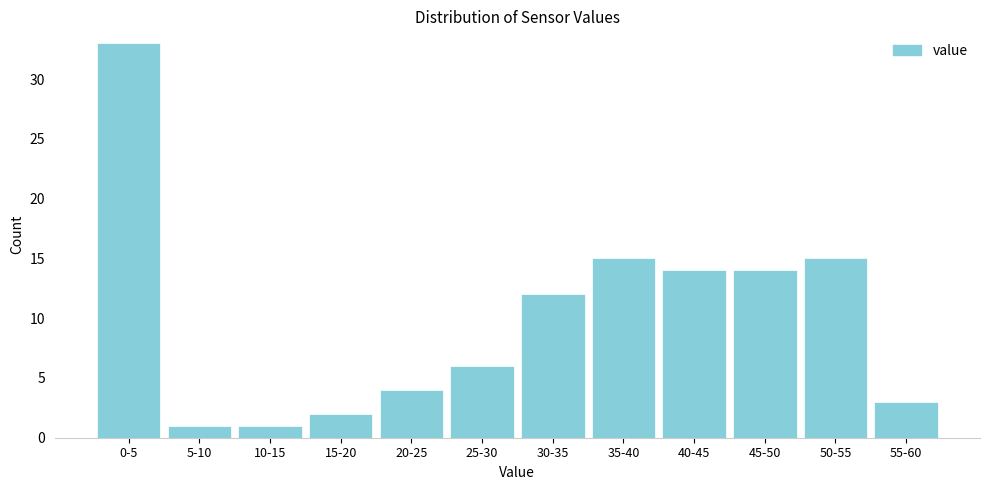

Reading left to right, what are all the values shown in this chart?

0-5=33	5-10=1	10-15=1	15-20=2	20-25=4	25-30=6	30-35=12	35-40=15	40-45=14	45-50=14	50-55=15	55-60=3